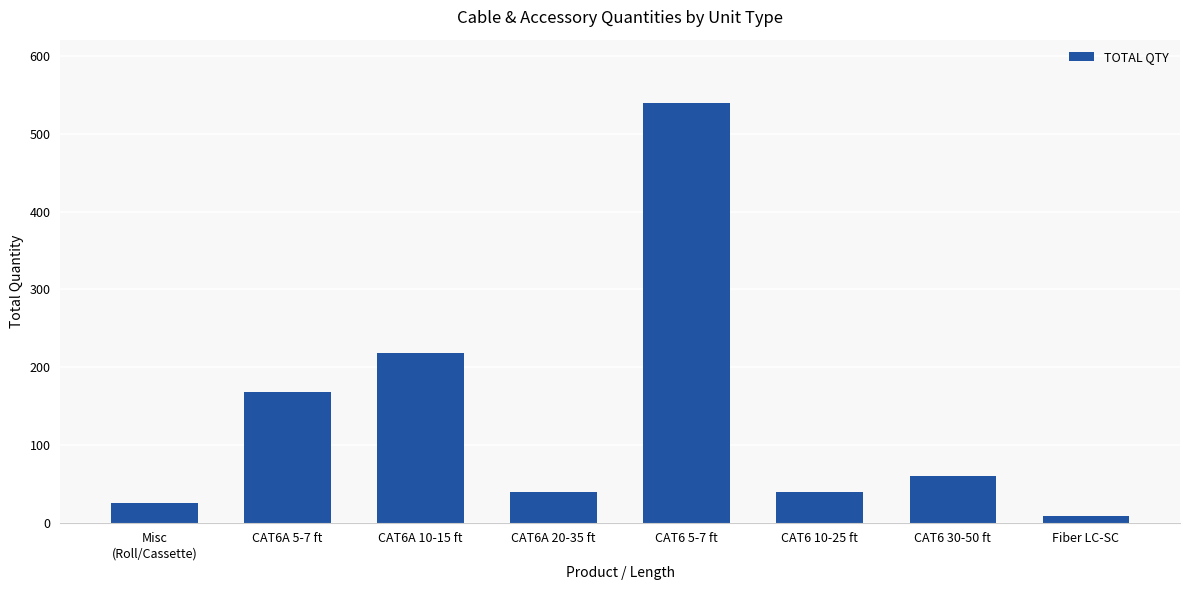

The value at CAT6 30-50 ft is 90. True or false?

False